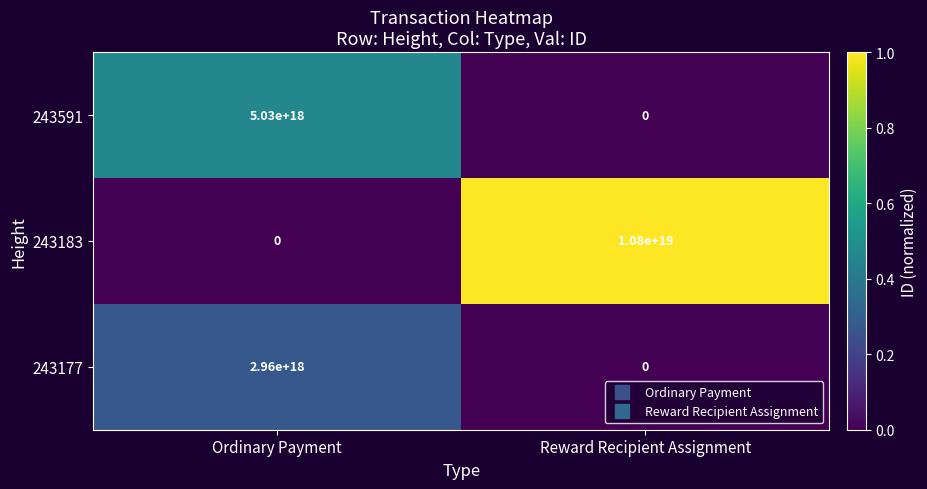

Is the value of 243183 at Reward Recipient Assignment greater than the value of 243177 at Ordinary Payment?

Yes